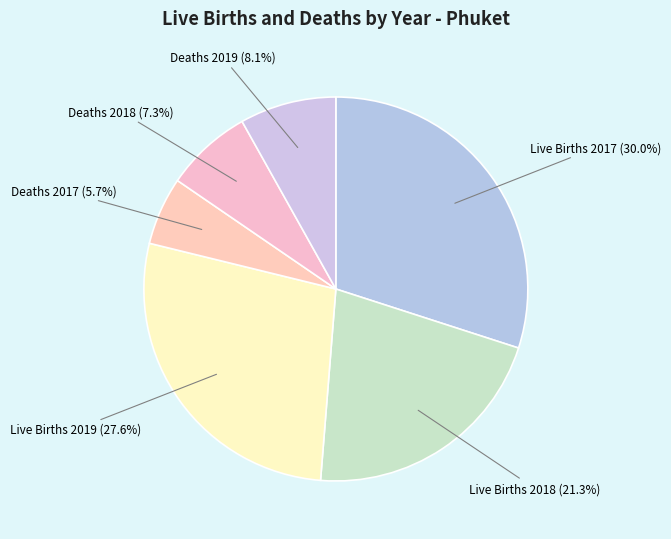

To the nearest percent, what portion does Live Births 2018 represent?

21%